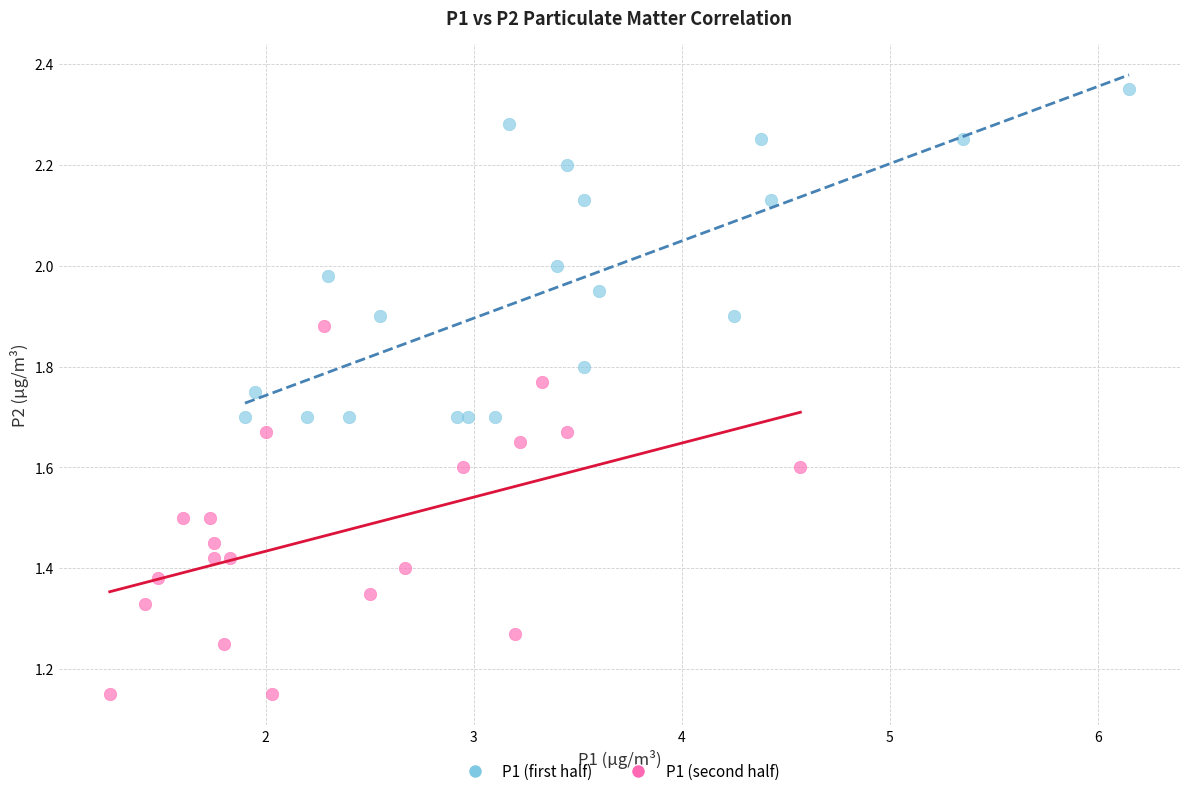

Which series contains the lowest Y value?

P1 (second half)